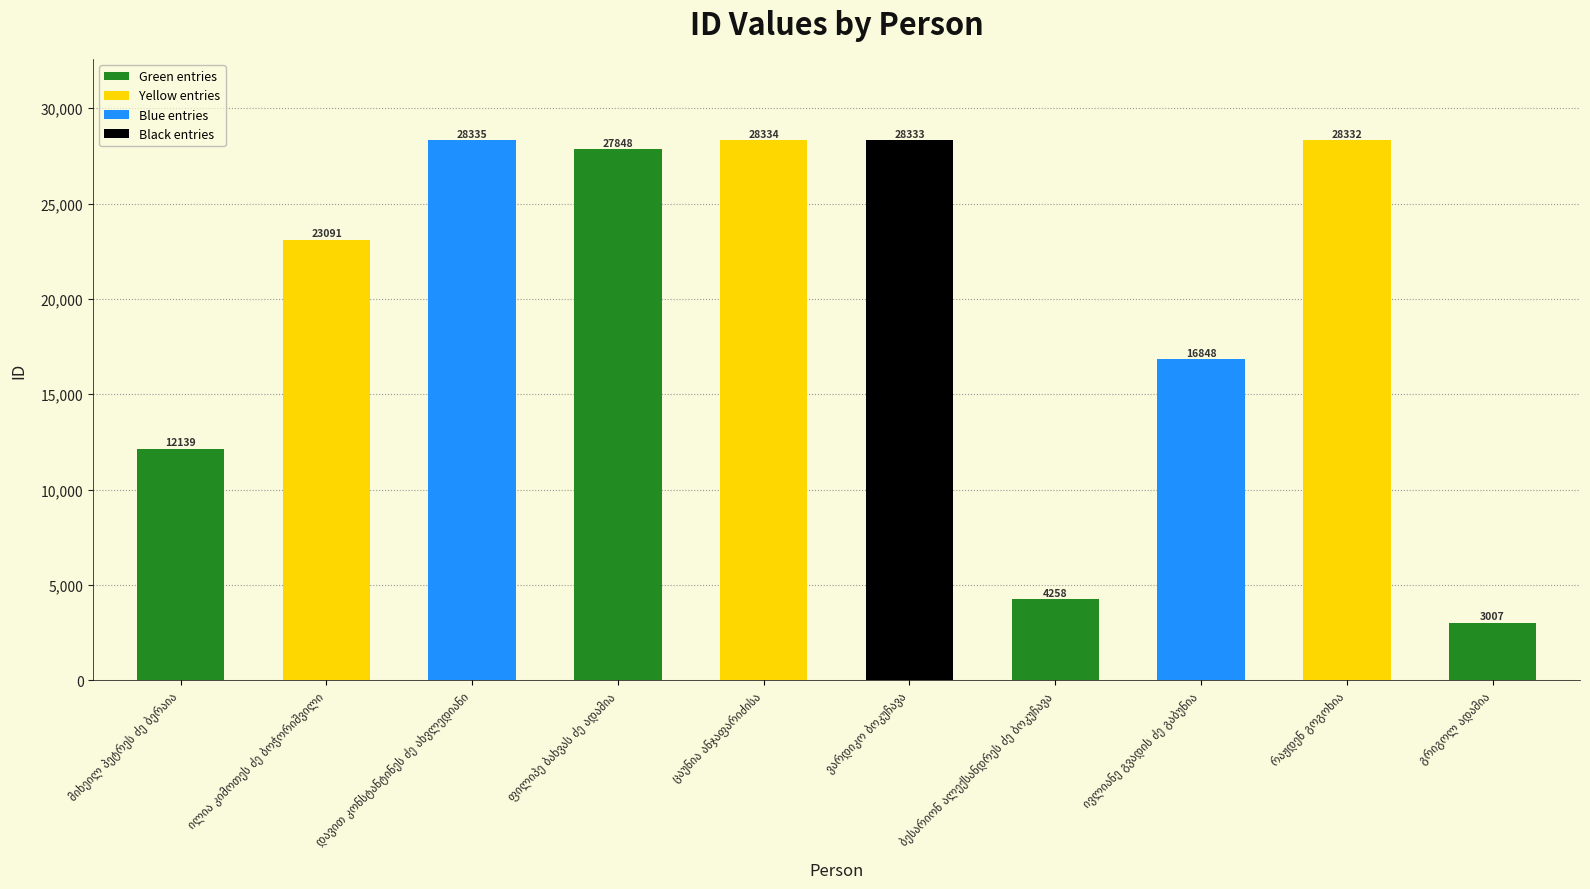

What is the sum of all values?

200525